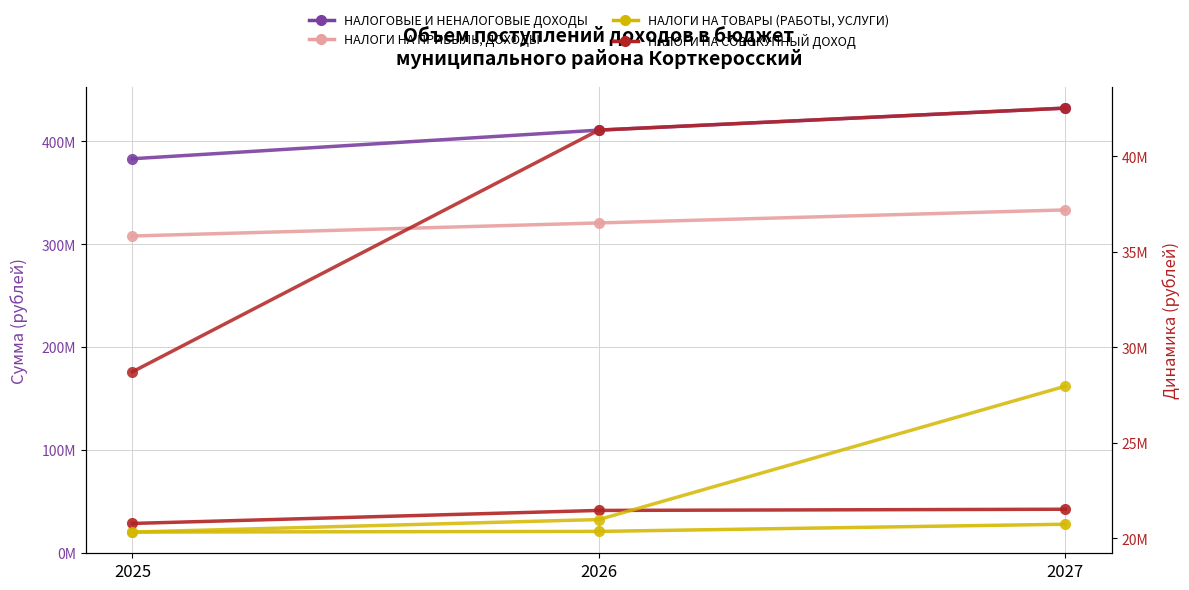

What are all the series names shown in the legend?

НАЛОГОВЫЕ И НЕНАЛОГОВЫЕ ДОХОДЫ, НАЛОГИ НА ПРИБЫЛЬ, ДОХОДЫ, НАЛОГИ НА ТОВАРЫ (РАБОТЫ, УСЛУГИ), НАЛОГИ НА СОВОКУПНЫЙ ДОХОД